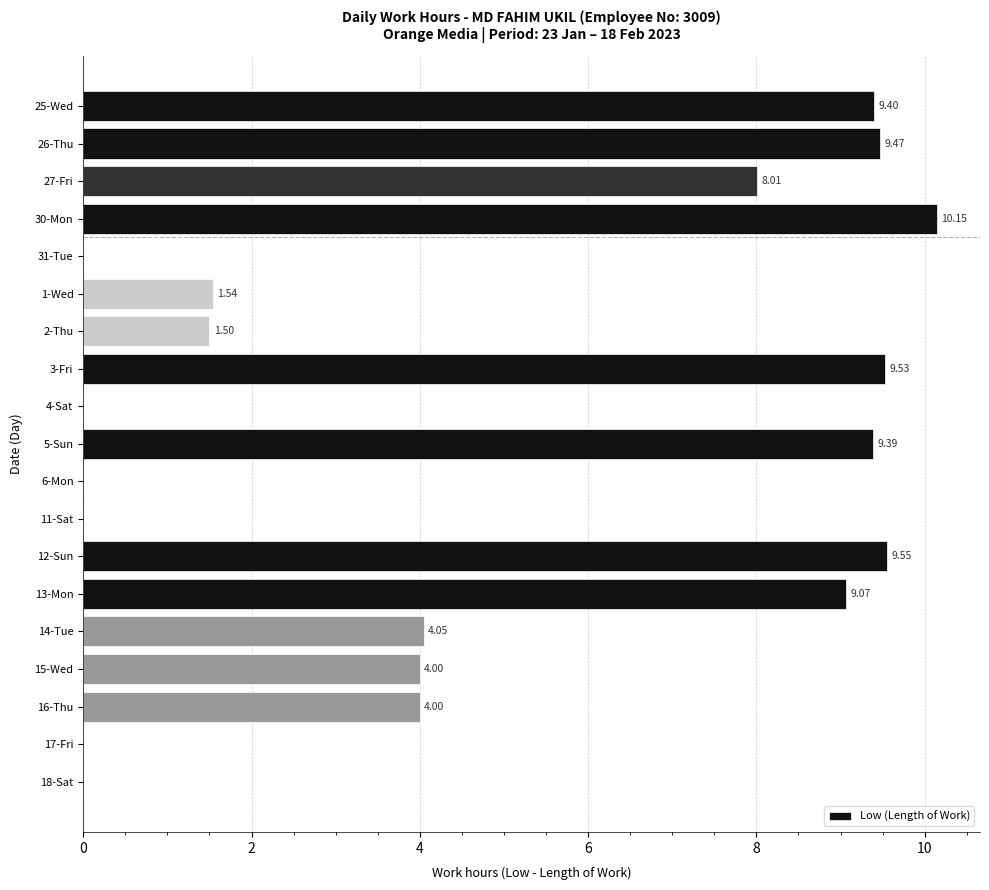

Which label corresponds to the largest value in the chart?

30-Mon